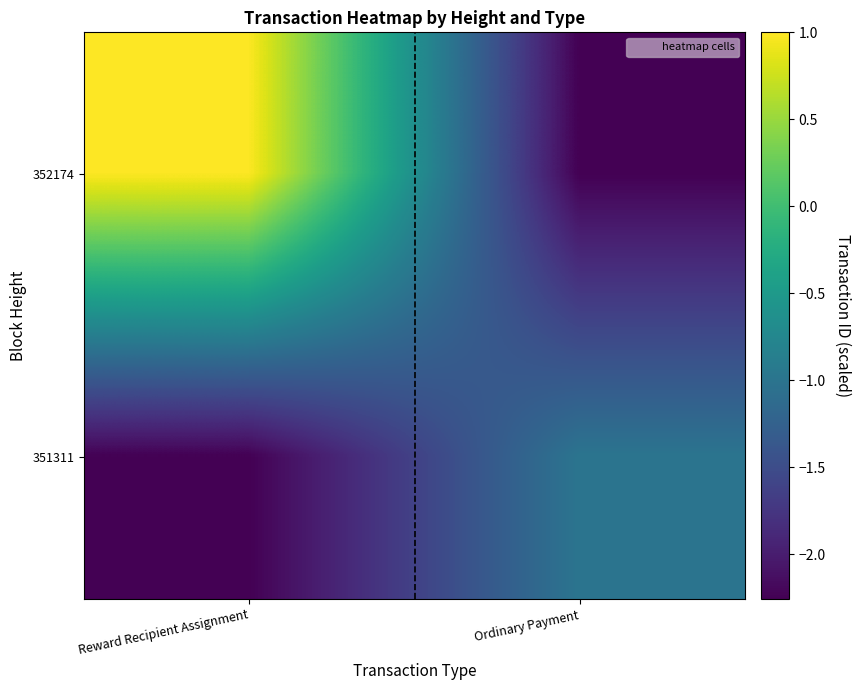

At Ordinary Payment, list the series in order from largest to smallest.

351311, 352174